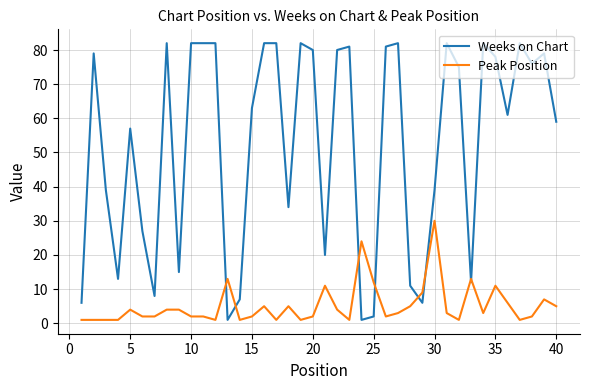

True or false: Peak Position and Weeks on Chart intersect in this chart.

True